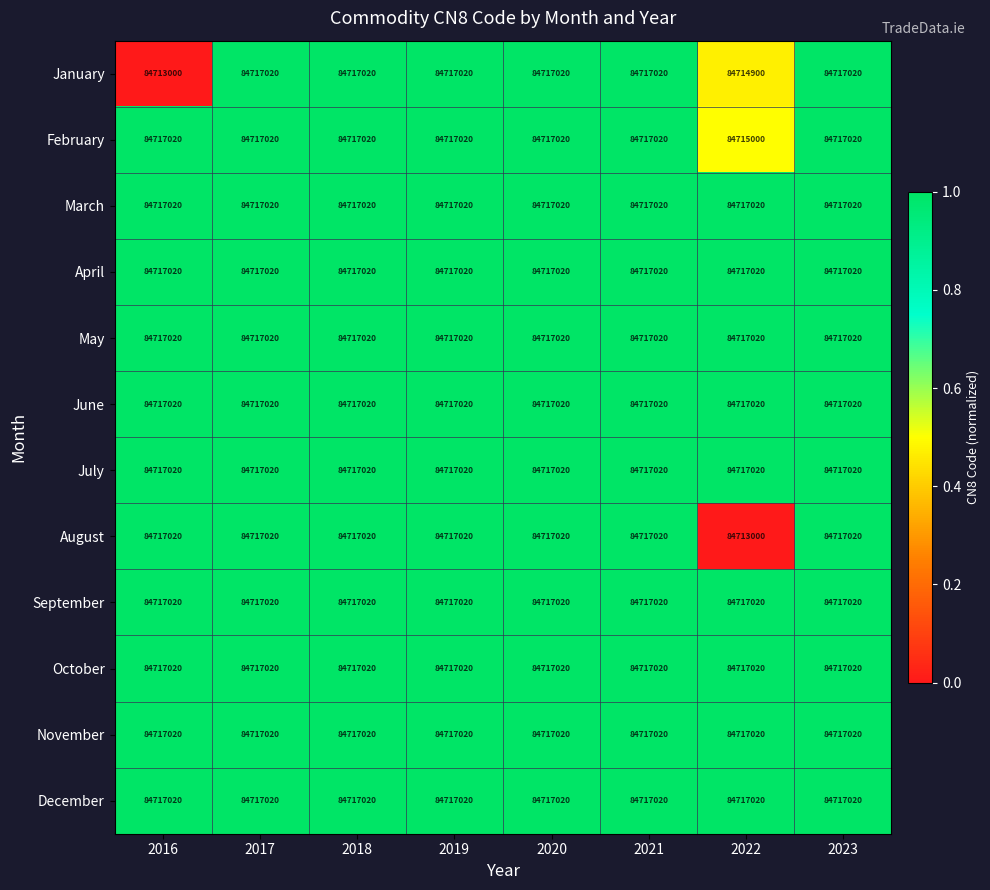

At how many categories does at least one series exceed 84716256?

8